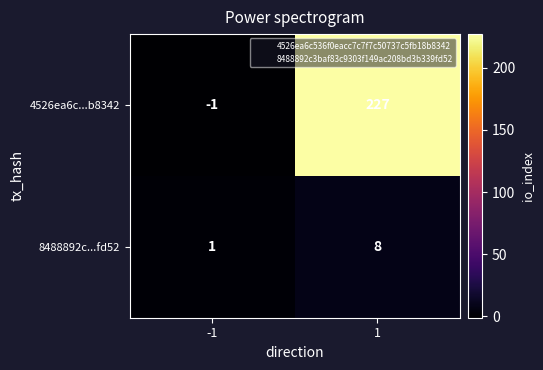

Reading left to right, what are all the values shown in this chart?

4526ea6c...b8342: -1	227
8488892c...fd52: 1	8